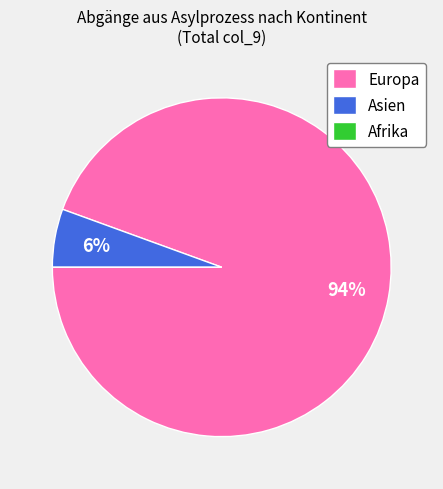

To the nearest percent, what is the difference between the largest and smallest slice percentages?

94%